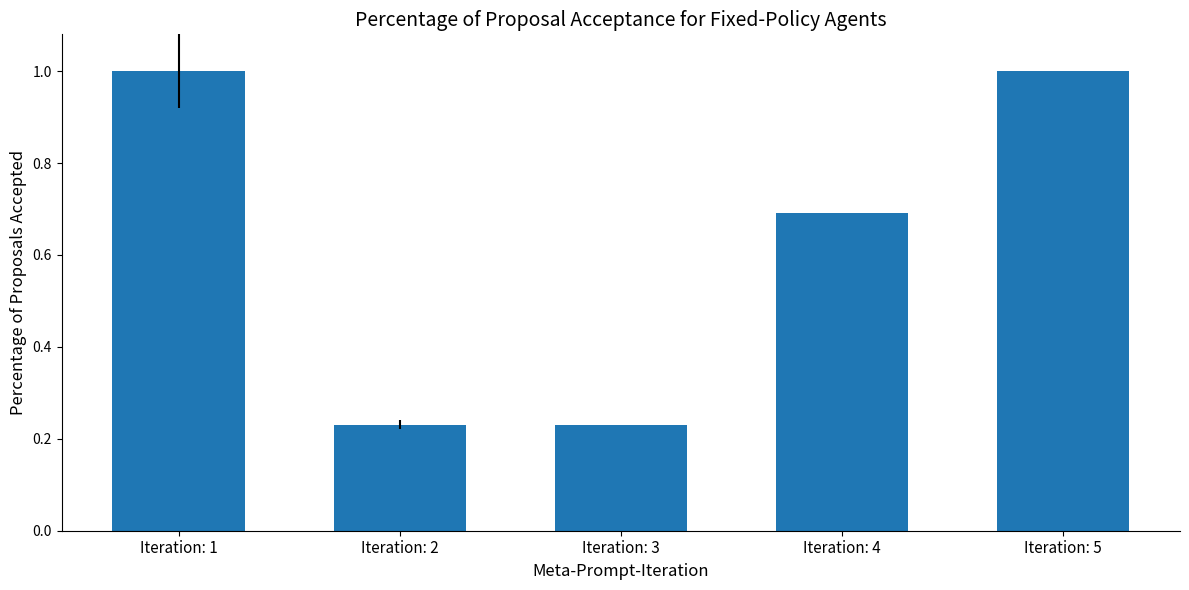

What is the sum of the values at Iteration: 4 and Iteration: 2?

0.9